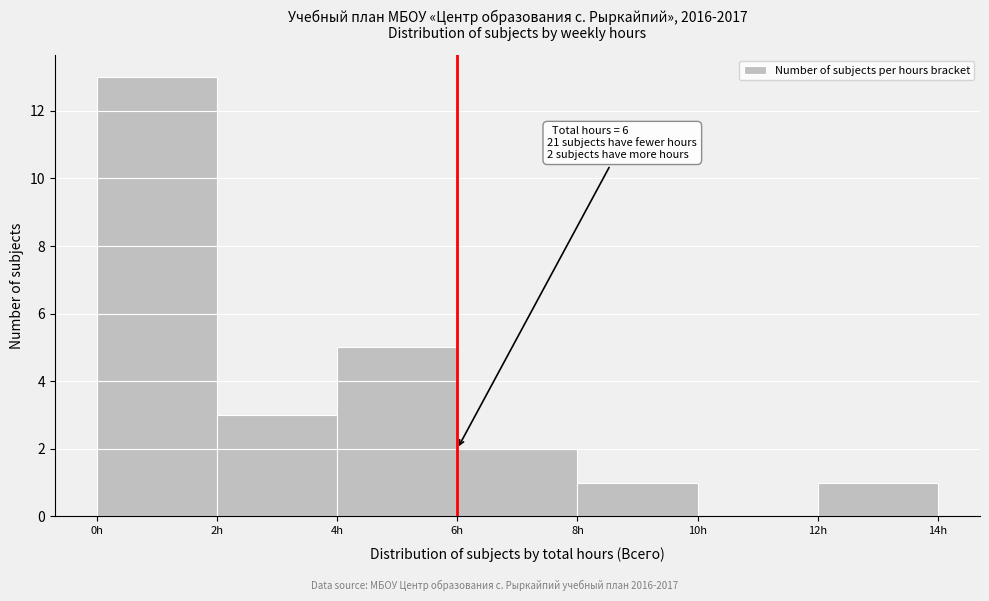

Which range on the x-axis has the tallest bar?

0 to 2